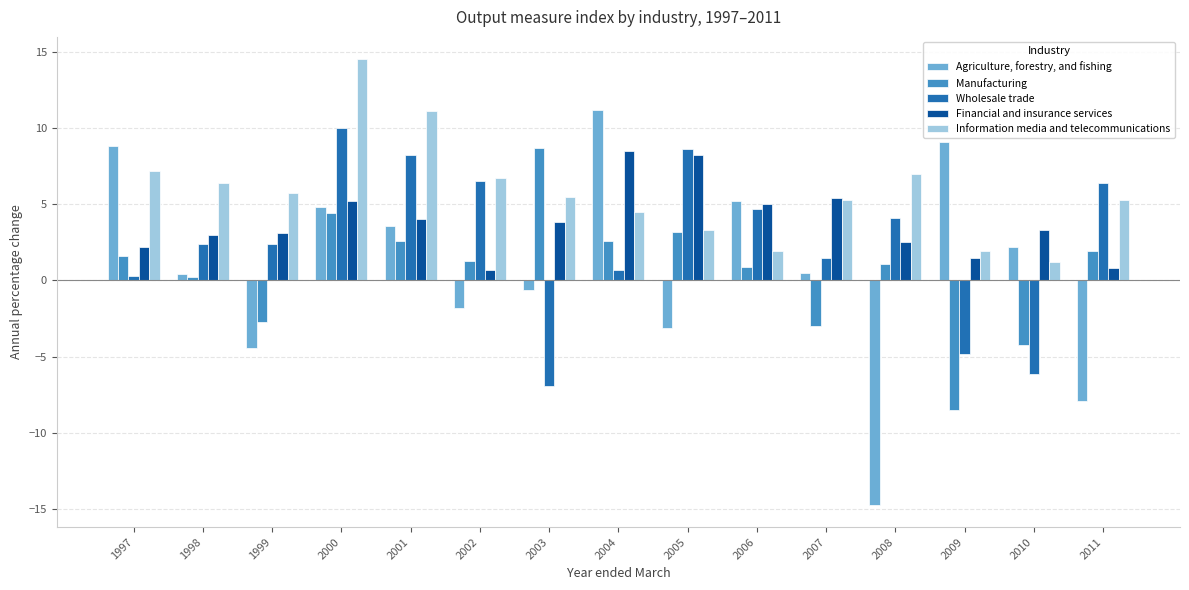

What is the difference between the maximum and minimum values in the Financial and insurance services series?

7.8